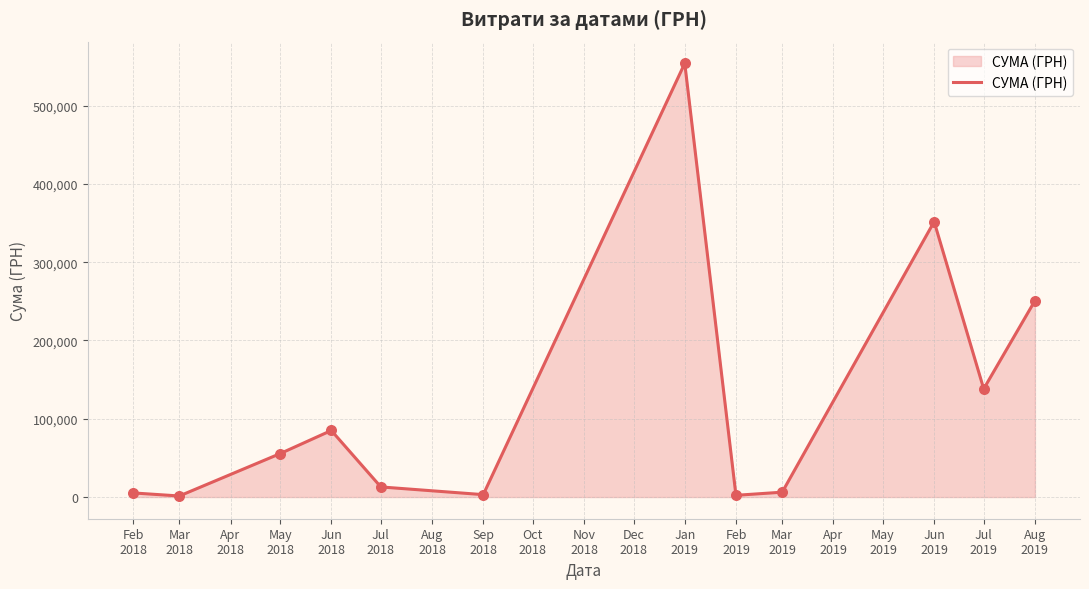

What is the difference between the maximum and minimum values?

552758.8